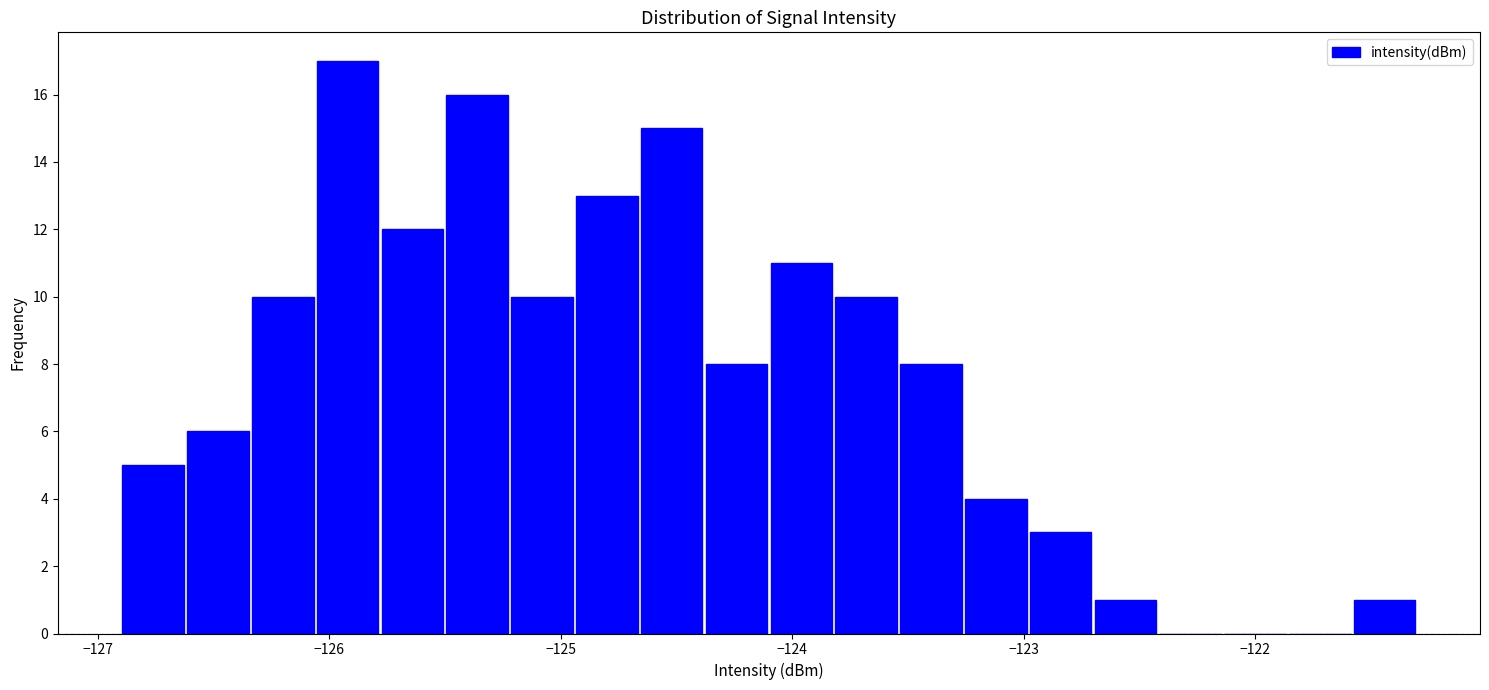

Around what value on the x-axis is the tallest bar? Give the approximate position of its centre, as read against the axis.

-125.9